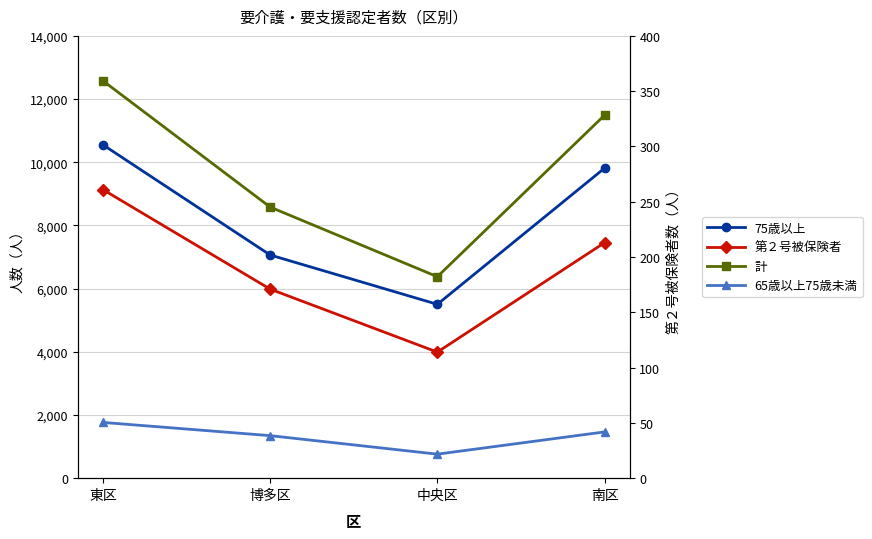

What is the sum of the 計 values at 東区 and 博多区?

21162